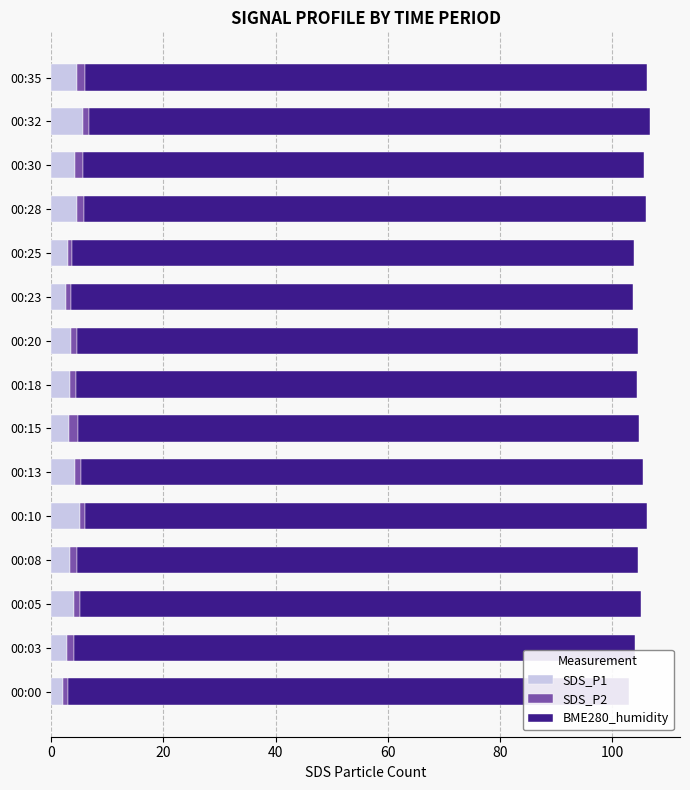

What is the sum of all SDS_P2 values?

17.2